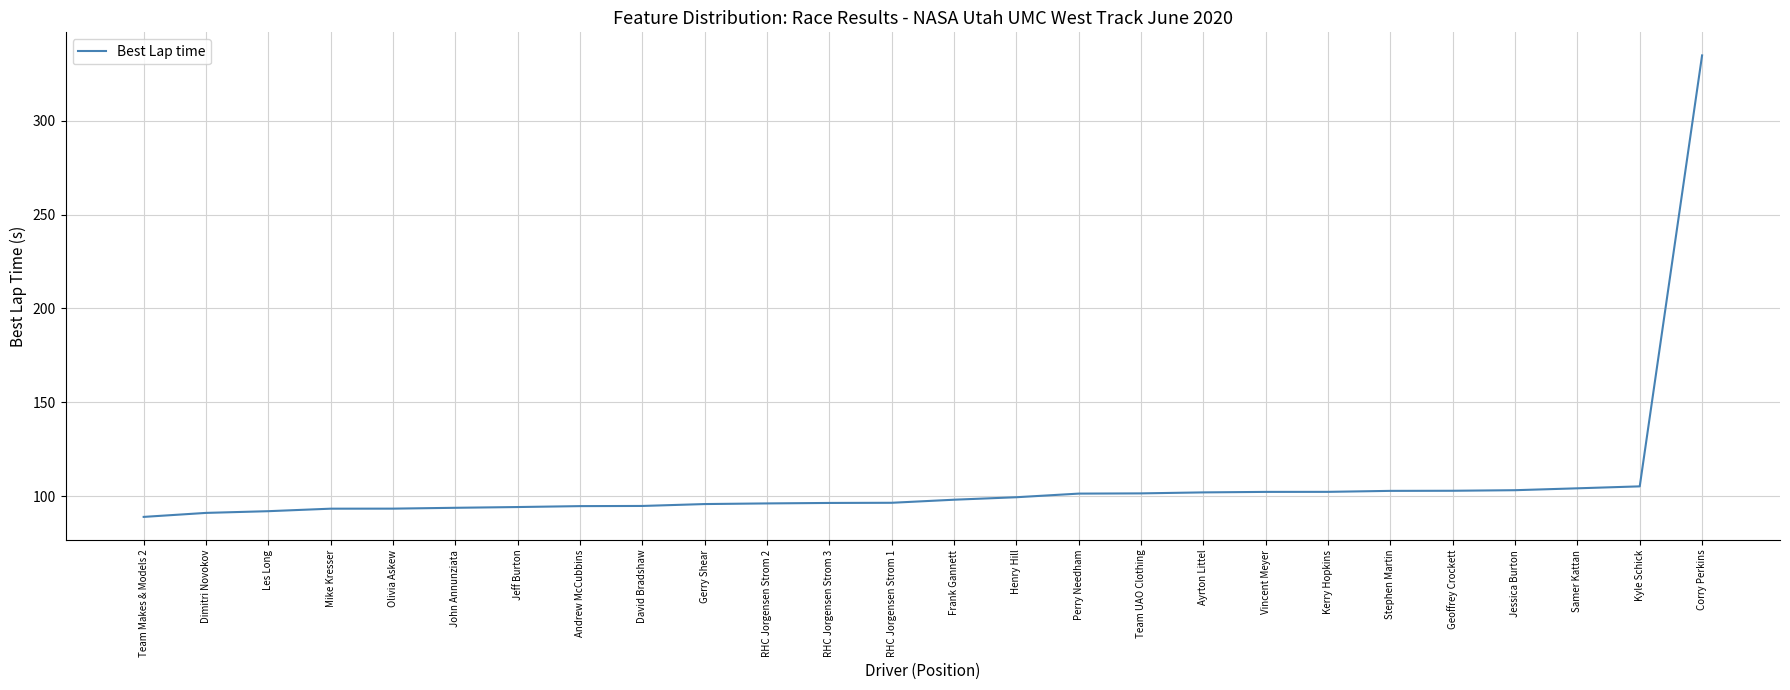

The value at Samer Kattan is 157.0. True or false?

False